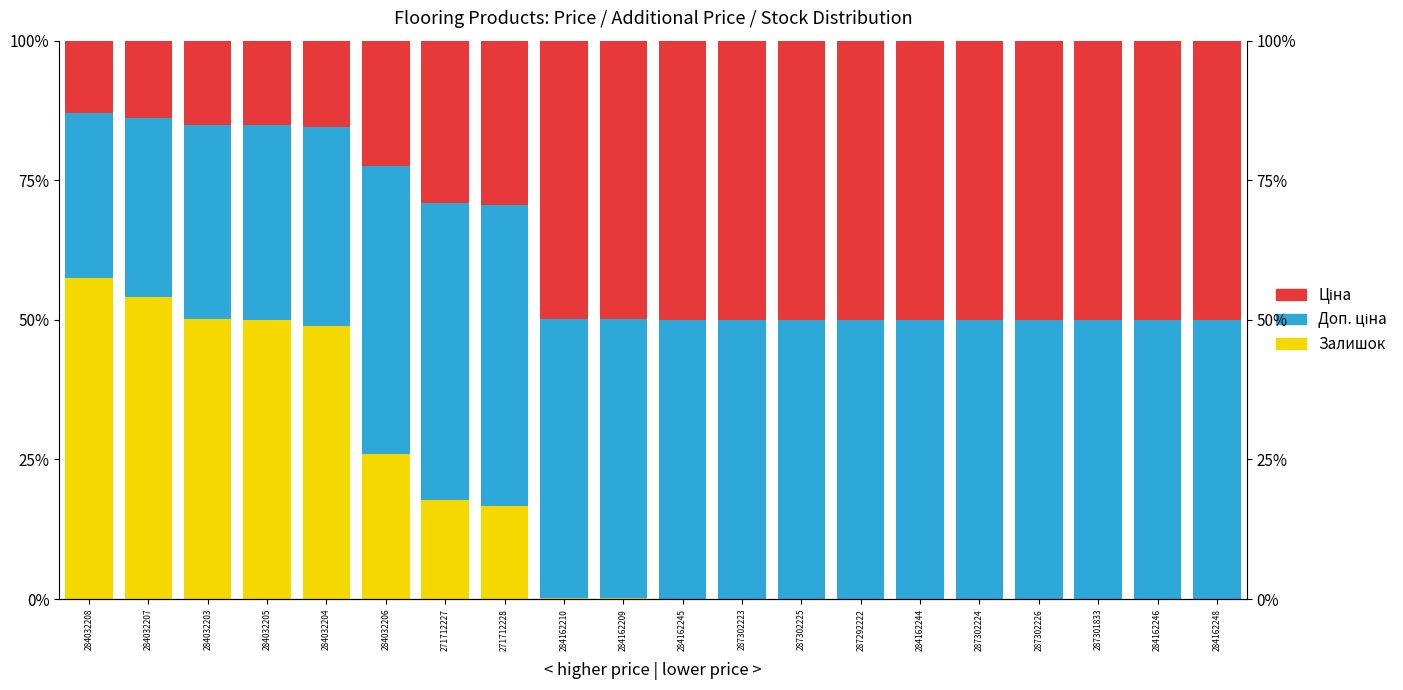

Is the value of Ціна at 284162246 greater than the value of Доп. ціна at 287292222?

Yes